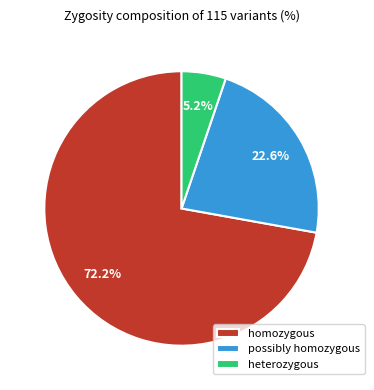

Which slice is the largest?

homozygous